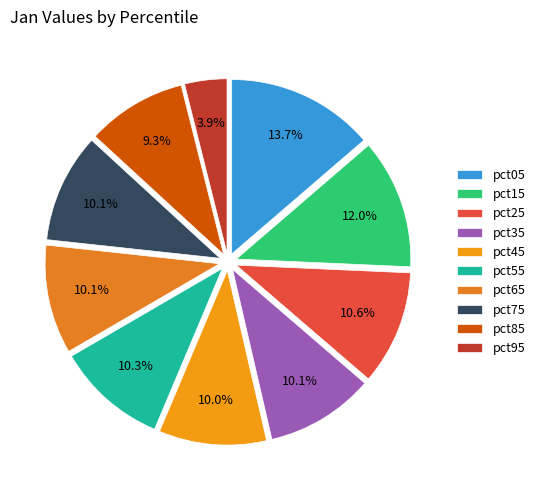

The pct15 slice represents 12% of the pie. True or false?

True